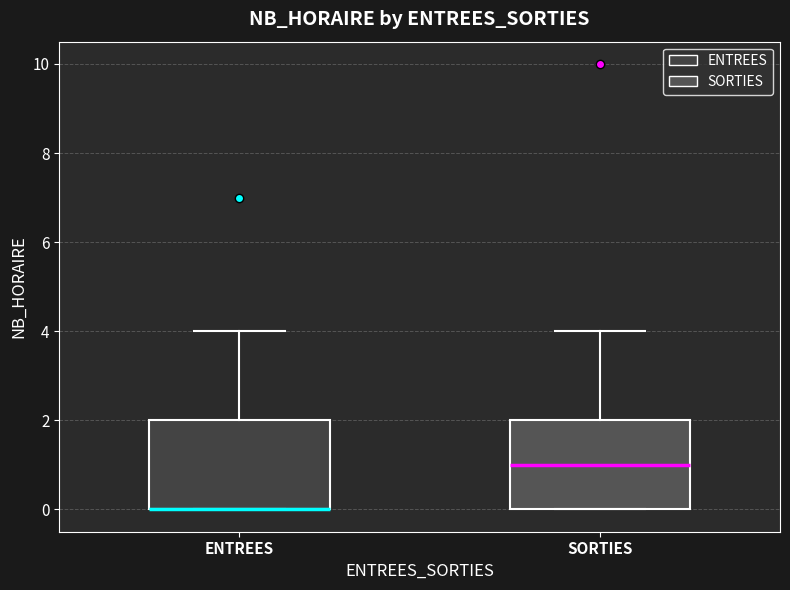

Reading left to right, transcribe this box plot: for each box, give where its median line is, the range the box spans, and where its two whiskers end, as read against the y-axis. The values are not printed on the chart, so give them approximately, as read against the axis.

ENTREES: median 0 (drawn on the box's lower edge), box 0 to 2, whiskers 0 to 4
SORTIES: median 1, box 0 to 2, whiskers 0 to 4